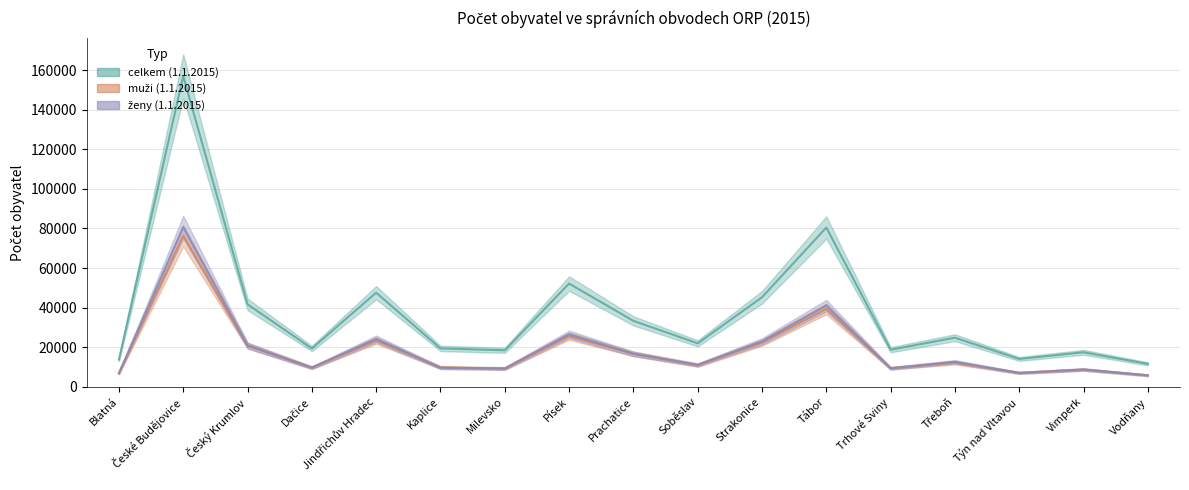

At which category does the chart reach its minimum across all series?

Vodňany